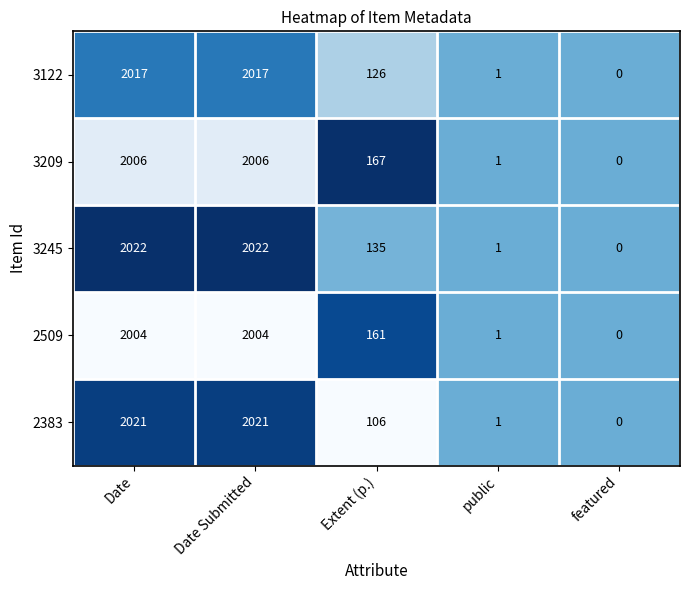

What is the sum of the 3245 values at Date Submitted and public?

2023